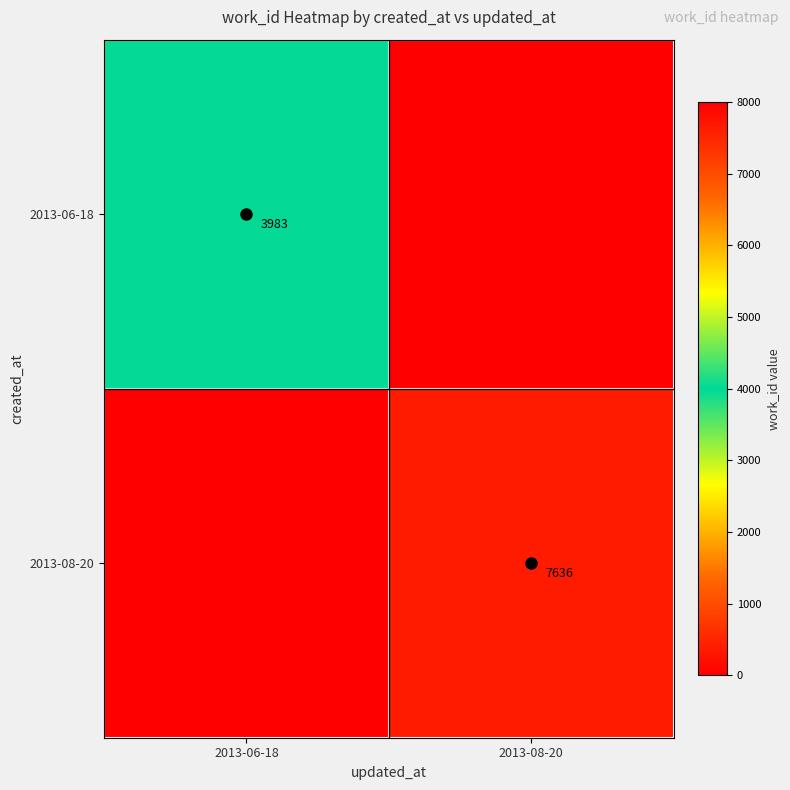

Is it true that 2013-08-20 equals 0 at 2013-06-18?

True